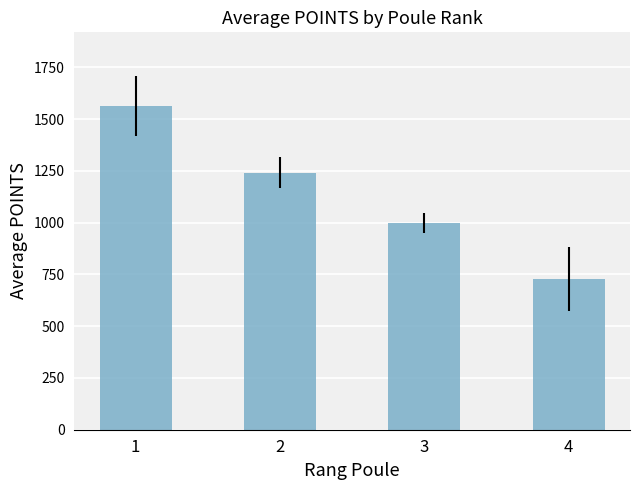

Reading right to left, extract all data points from this chart.

4=727.2	3=998.6	2=1241.8	1=1565.2